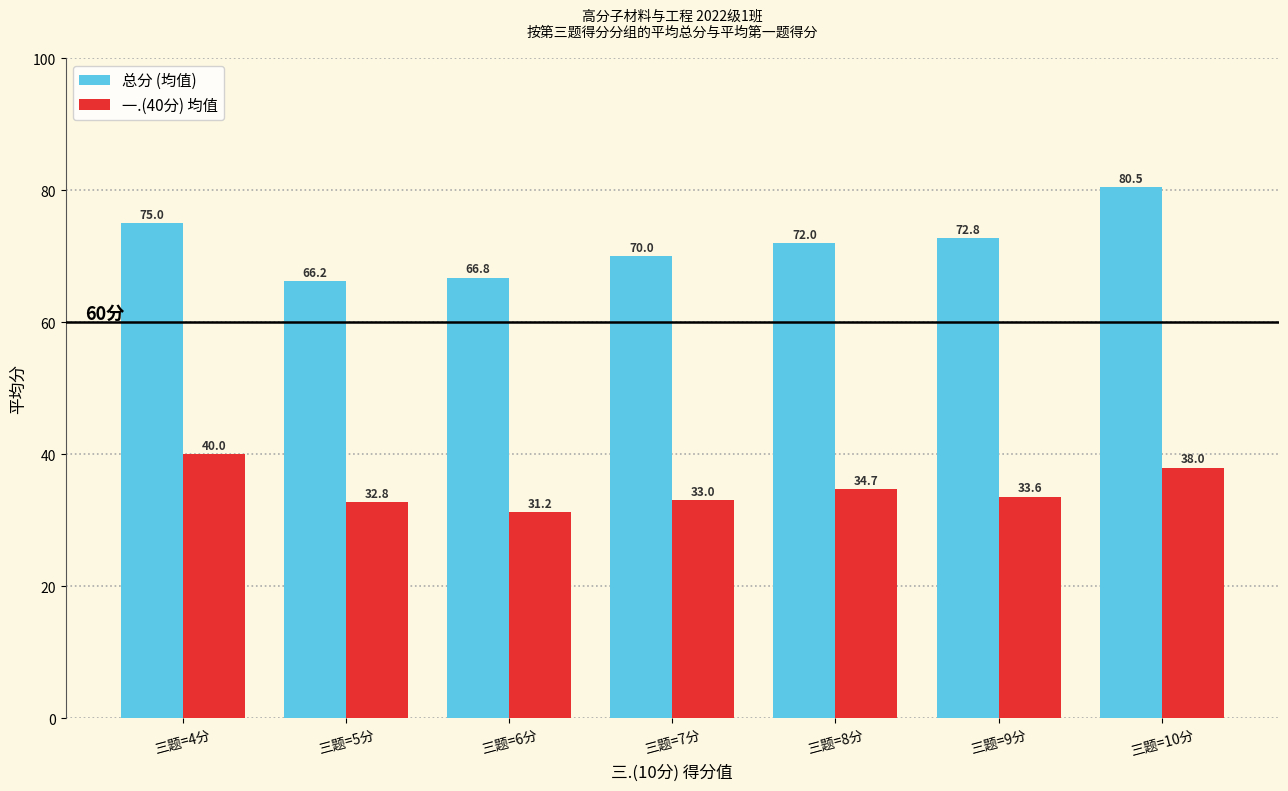

Which category has the highest value in the 总分 (均值) series?

三题=10分